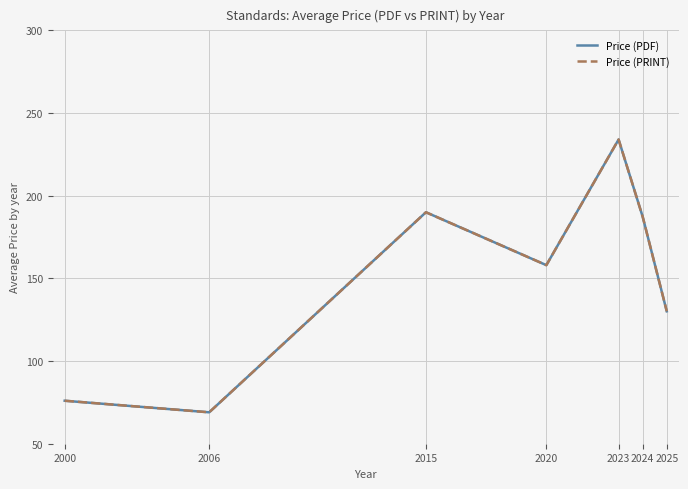

Does the chart display data point markers on the line(s)?

No